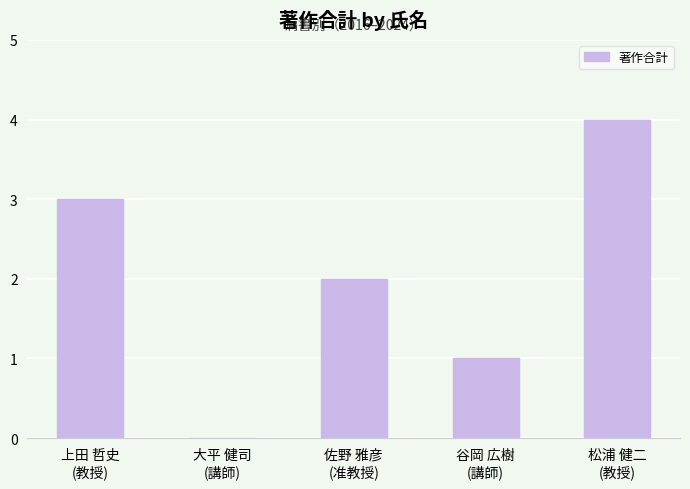

What is the maximum value shown in the chart?

4